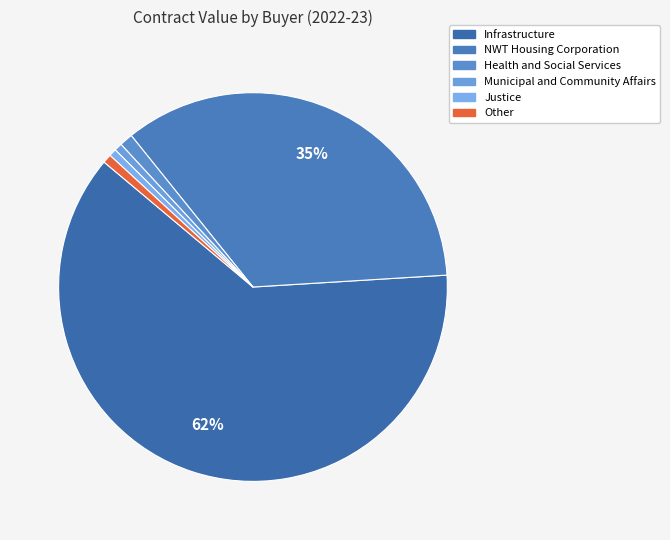

Count the number of slices in the pie.

6